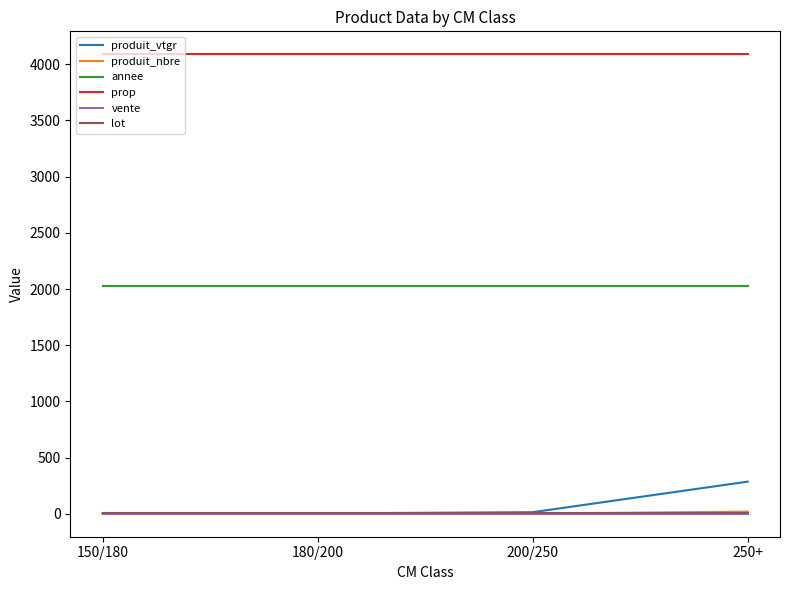

Is the value of produit_vtgr at 180/200 greater than the value of annee at 150/180?

No